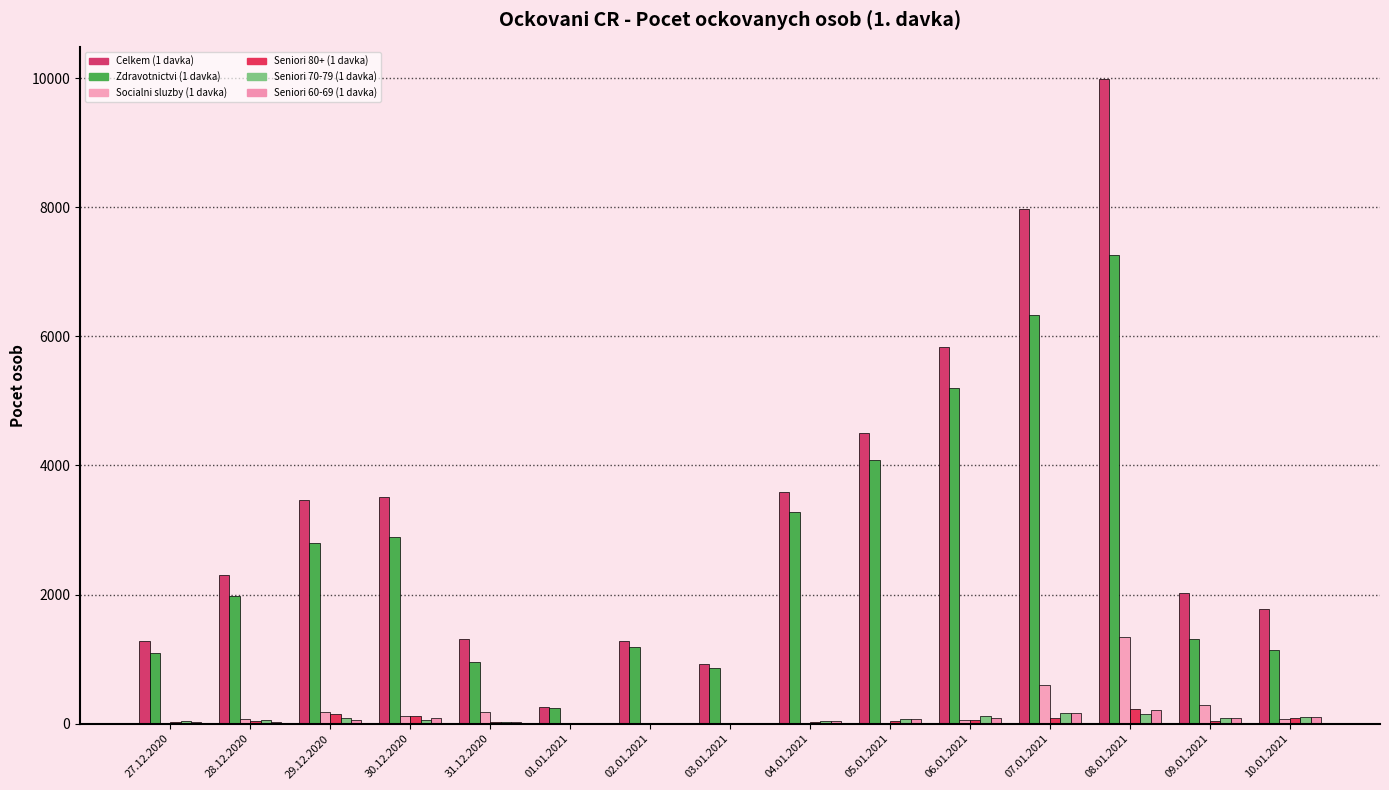

How many groups of bars are there?

15